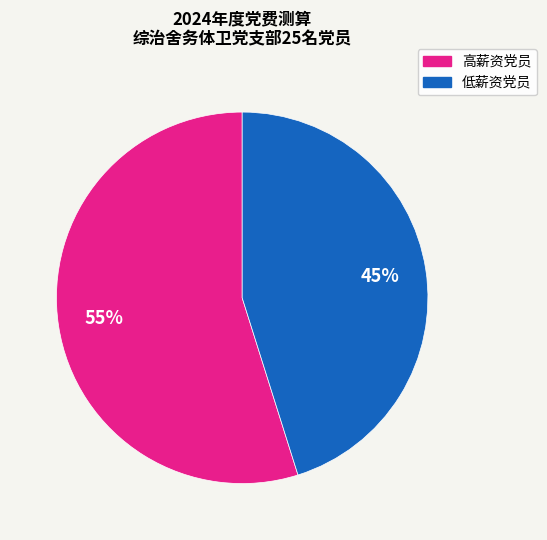

To the nearest percent, what is the difference between the largest and smallest slice percentages?

10%